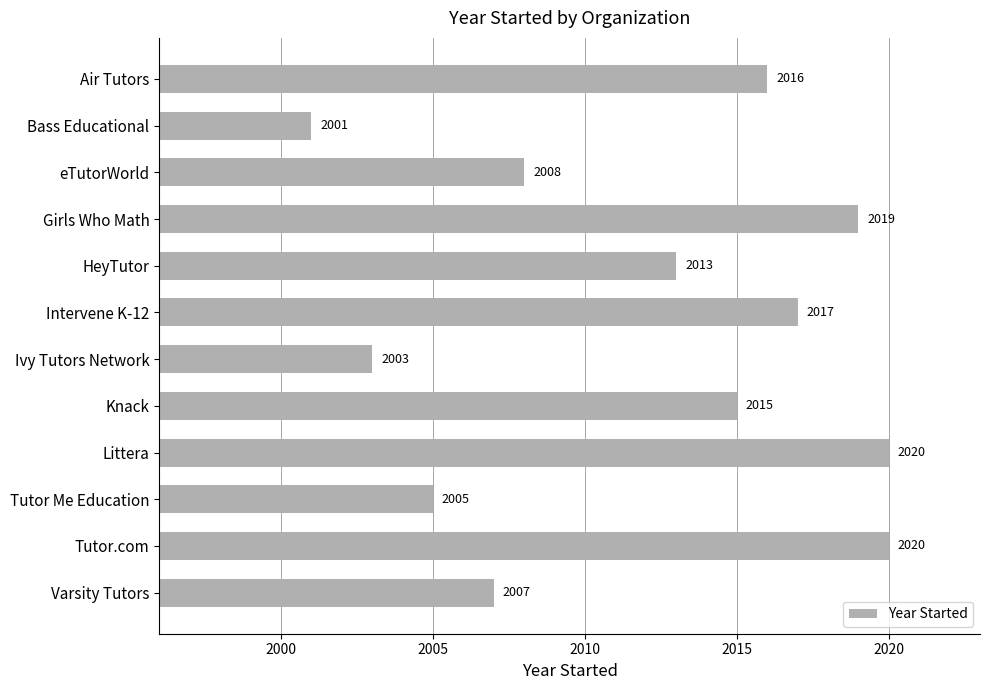

How many series are shown in this chart?

1